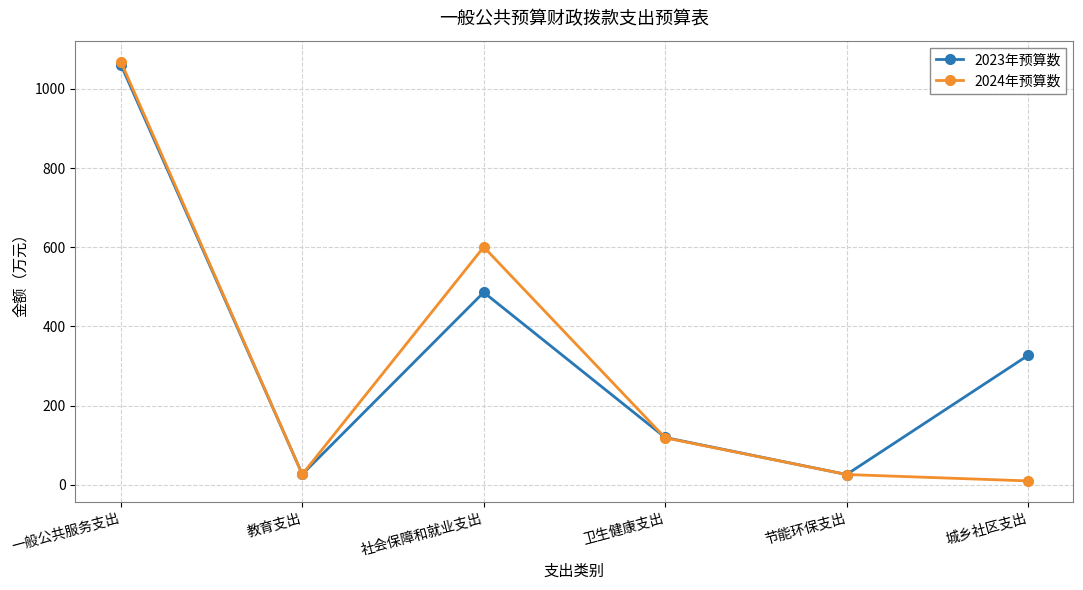

Which series has the widest spread of values?

2024年预算数